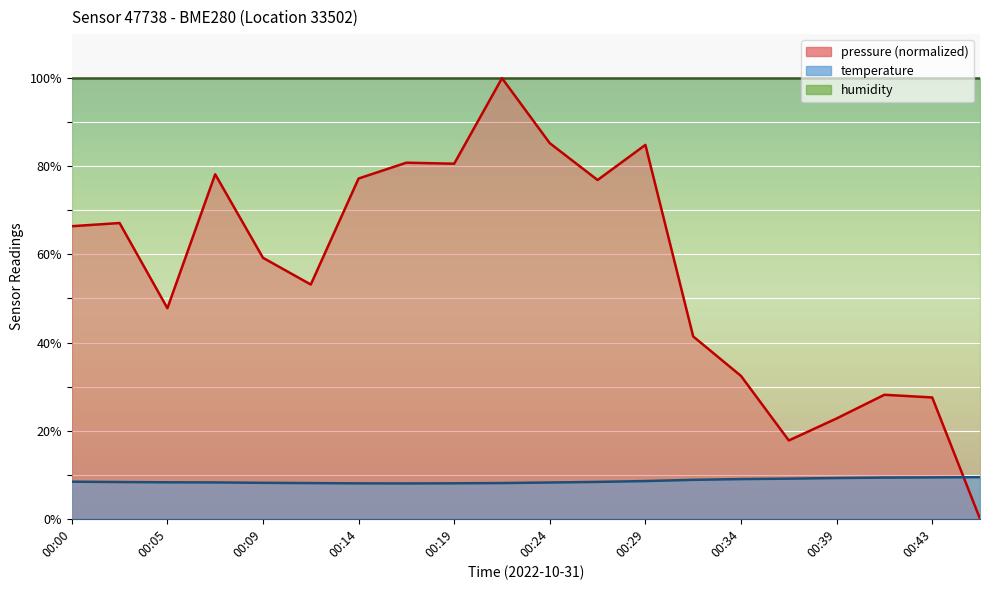

At which label does temperature reach its minimum?

00:17